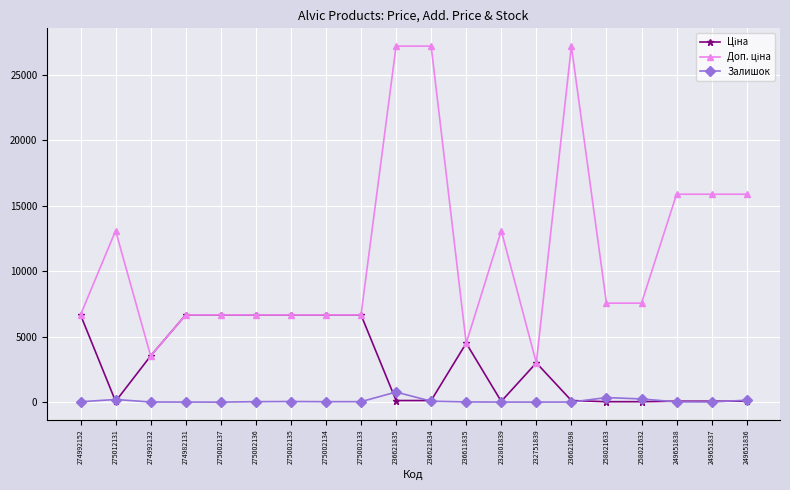

The Залишок series shows 200.0 at 275012131. True or false?

True